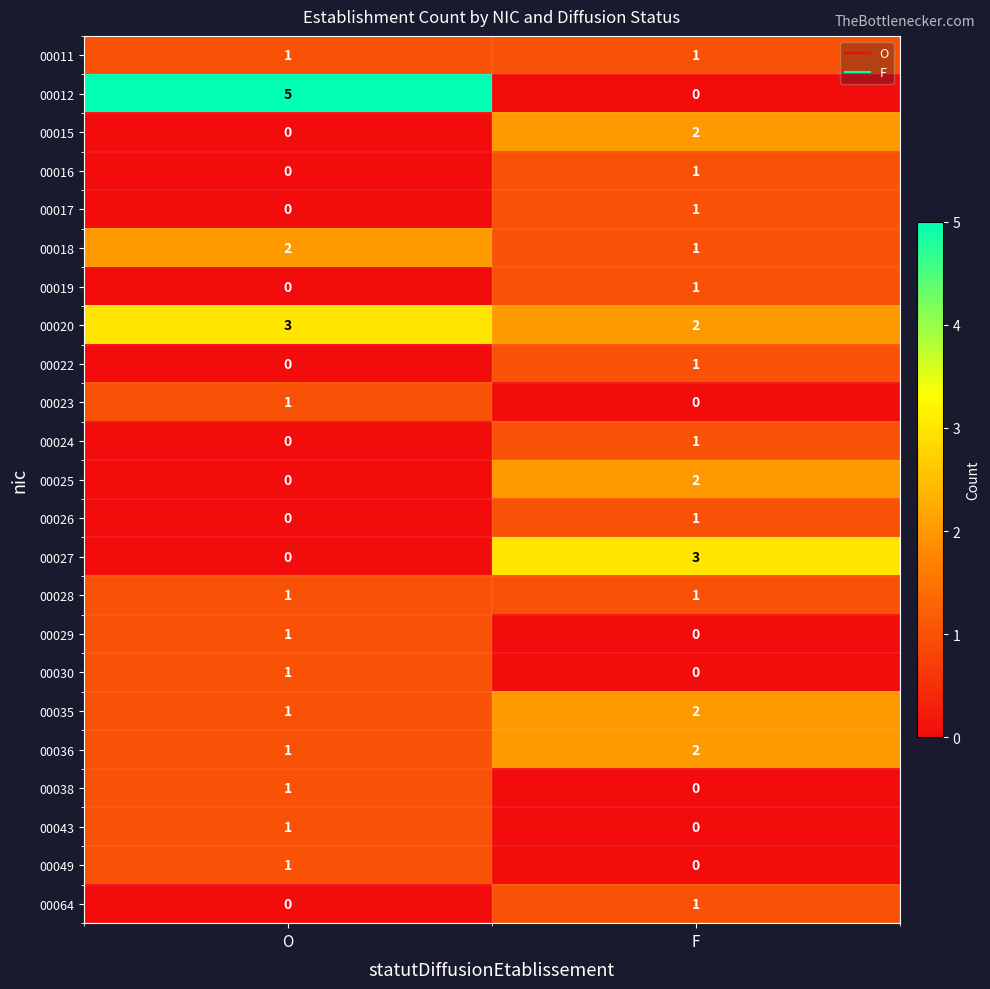

Which series changed the most between O and F?

00012